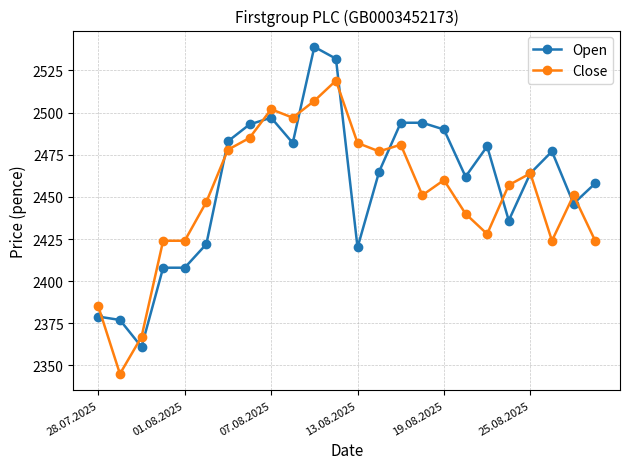

Reading left to right, list all the values displayed in this chart.

Open: 2379	2377	2361	2408	2408	2422	2483	2493	2497	2482	2539	2532	2420	2465	2494	2494	2490	2462	2480	2436	2464	2477	2446	2458
Close: 2385	2345	2367	2424	2424	2447	2478	2485	2502	2497	2507	2519	2482	2477	2481	2451	2460	2440	2428	2457	2464	2424	2451	2424